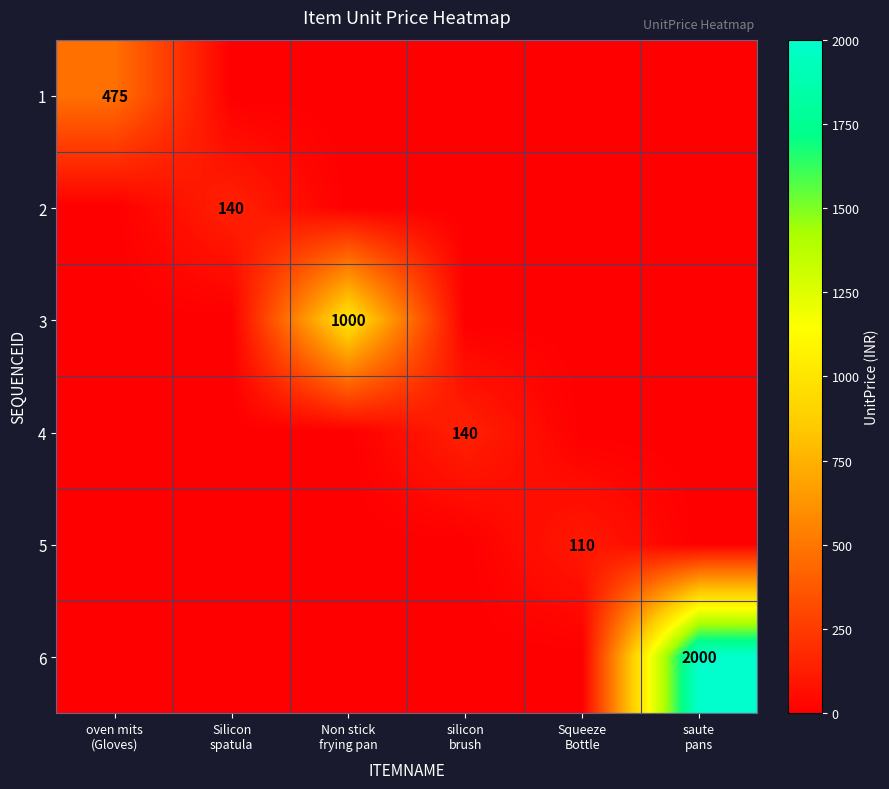

Which series changed the most between silicon brush and saute pans?

6